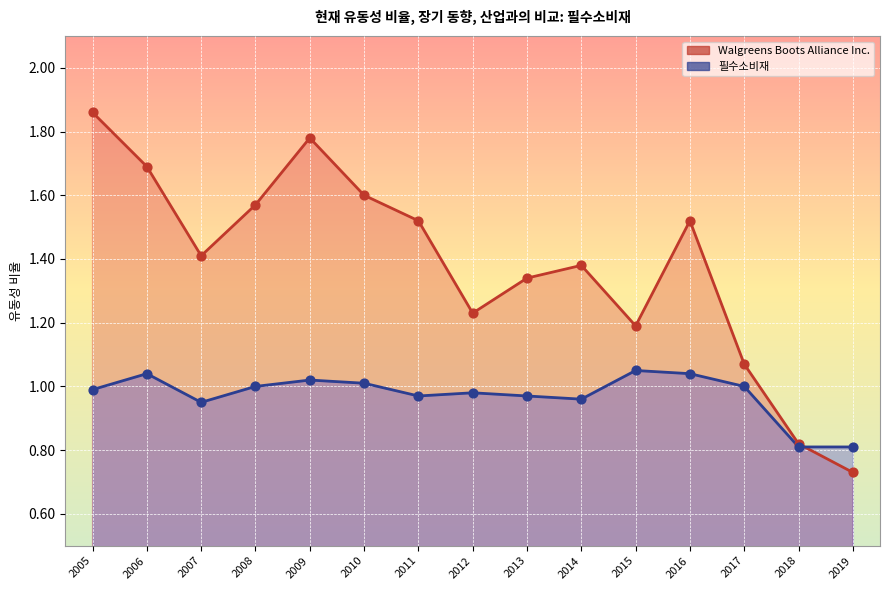

At how many categories does at least one series exceed 0?

15